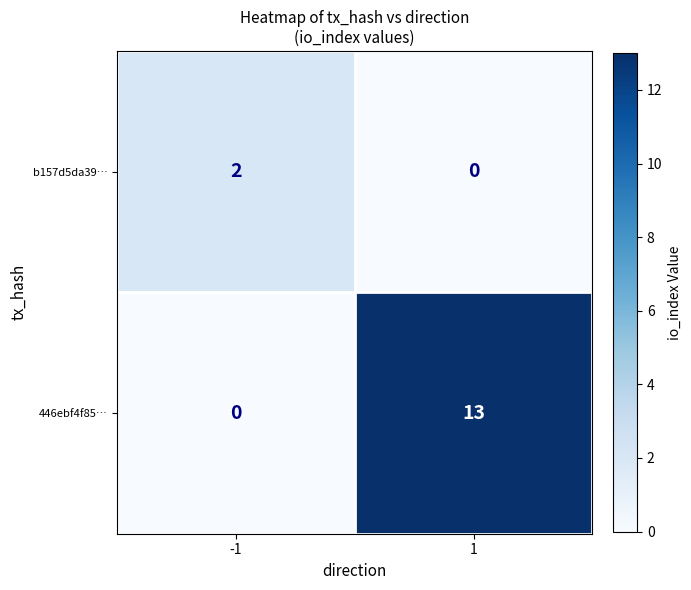

How many data points does each series have?

2